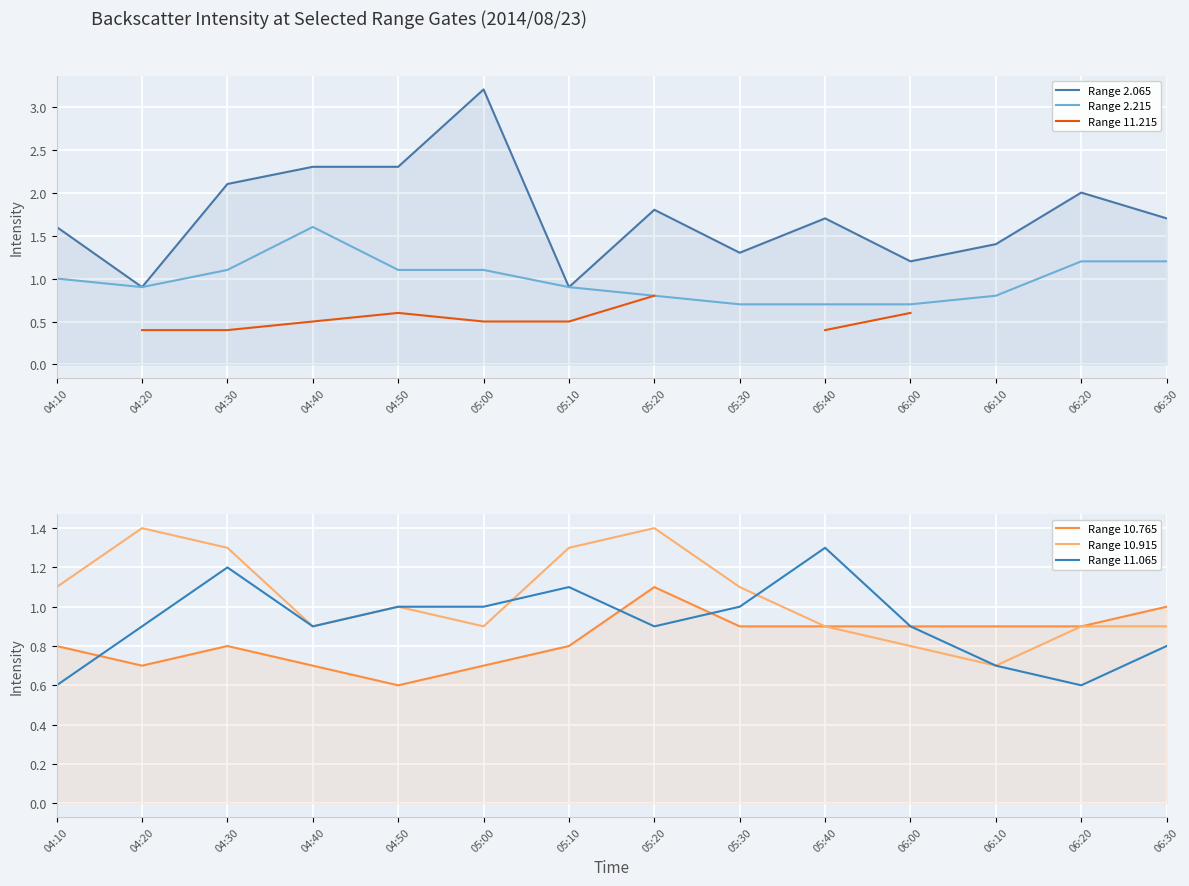

True or false: Range 11.215 and Range 10.915 cross at least once.

False